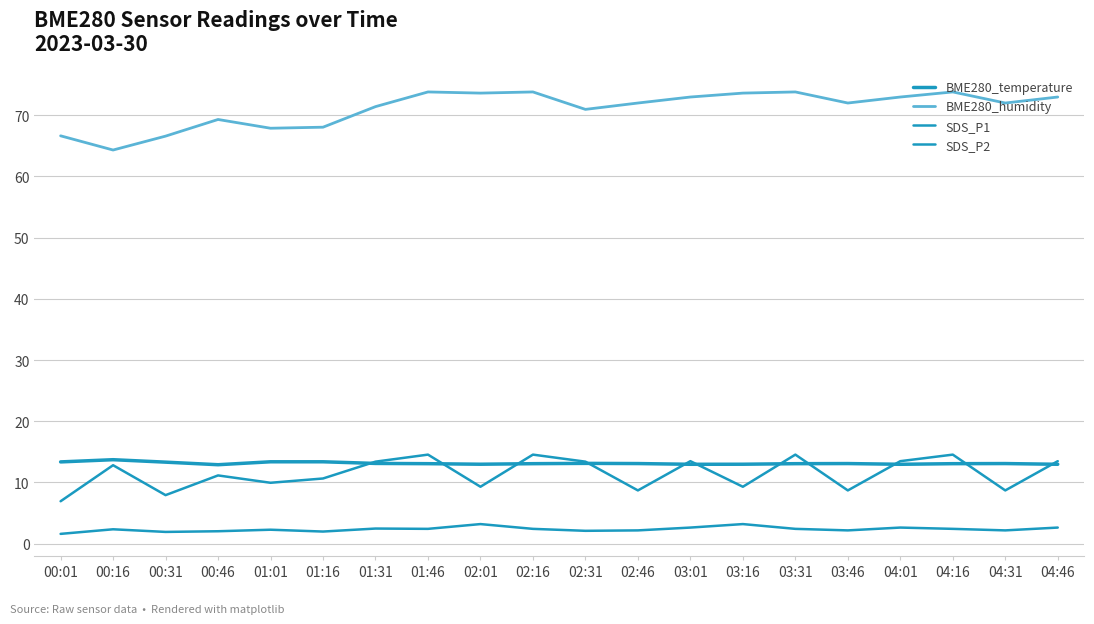

Does the chart have visible grid lines?

Yes